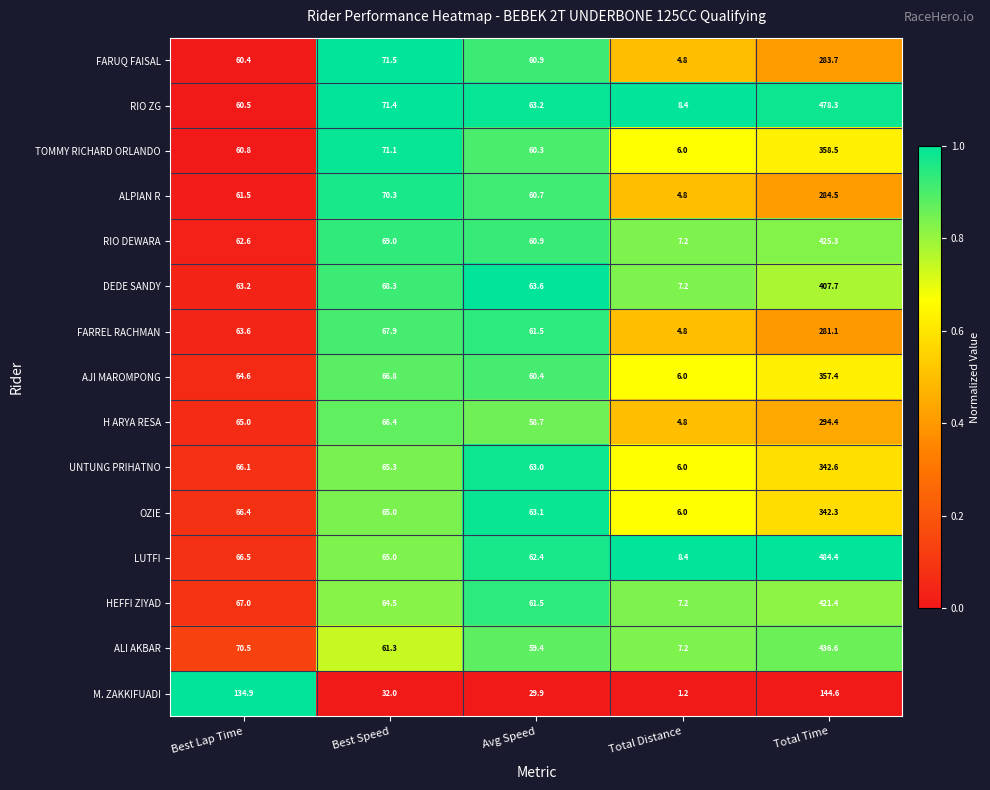

What is the difference between the maximum and minimum values in the TOMMY RICHARD ORLANDO series?

352.5